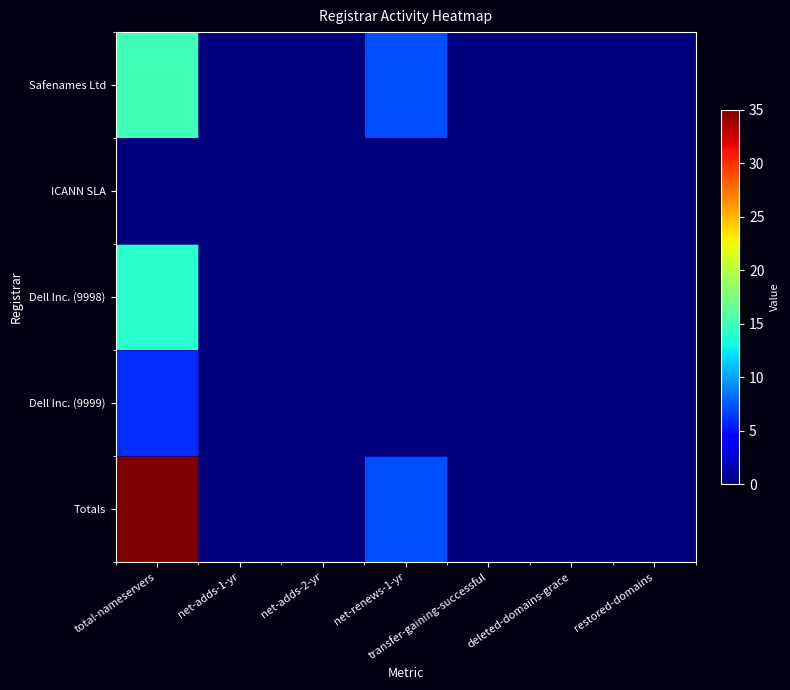

Which series has the widest spread of values?

Totals